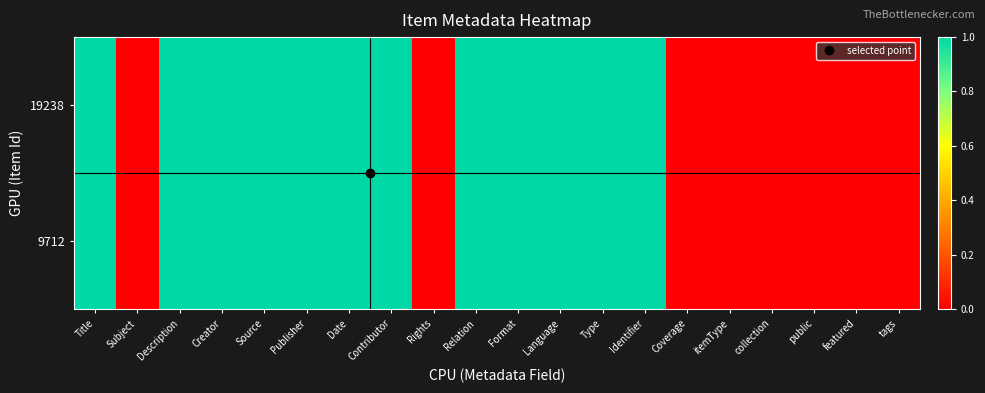

At how many categories does at least one series exceed 0?

12